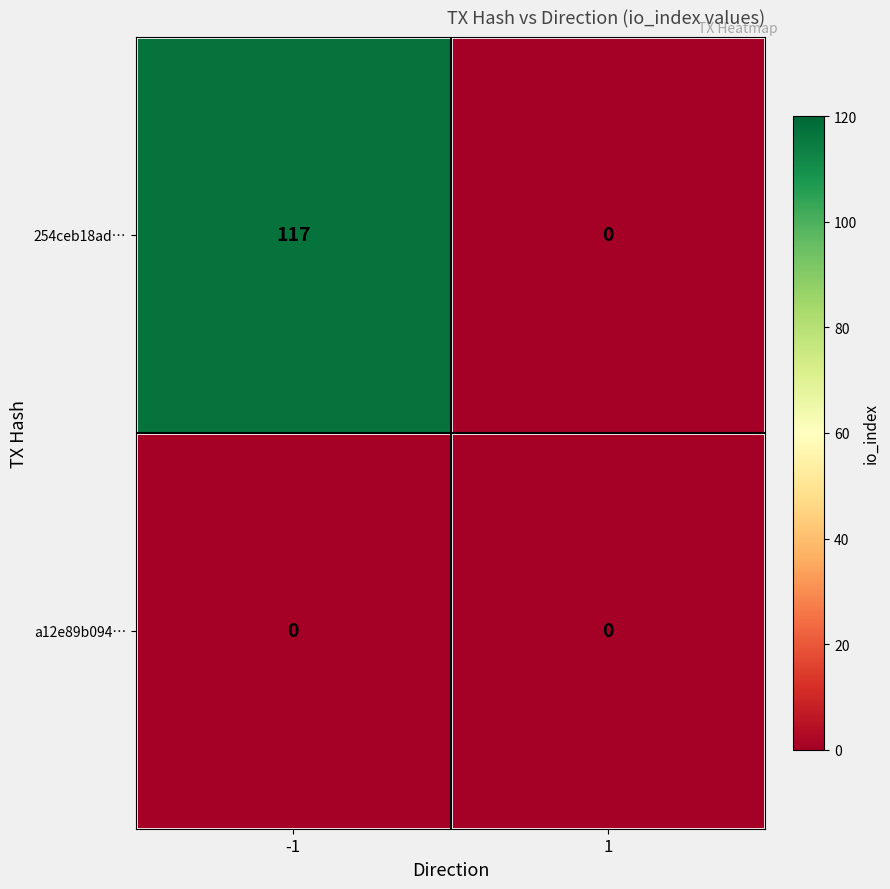

Rank the series by their maximum value, from lowest to highest.

a12e89b094…, 254ceb18ad…